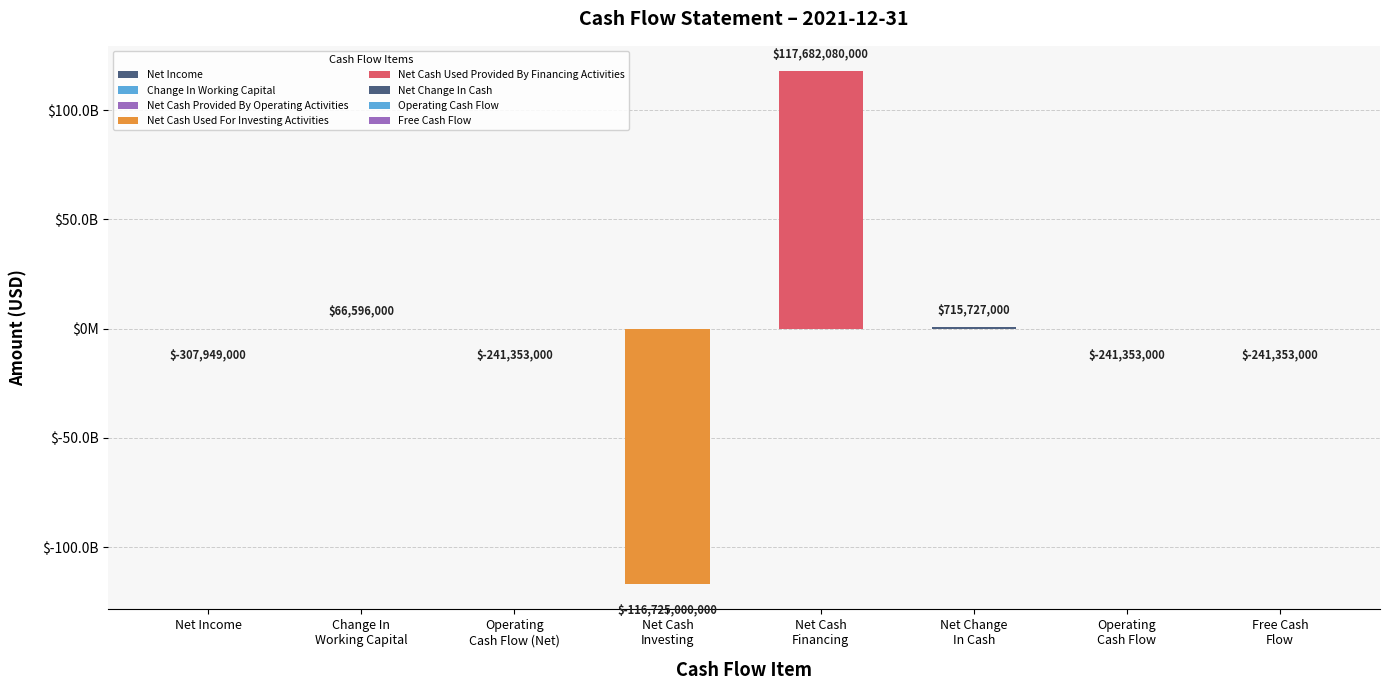

How many values are above zero?

3